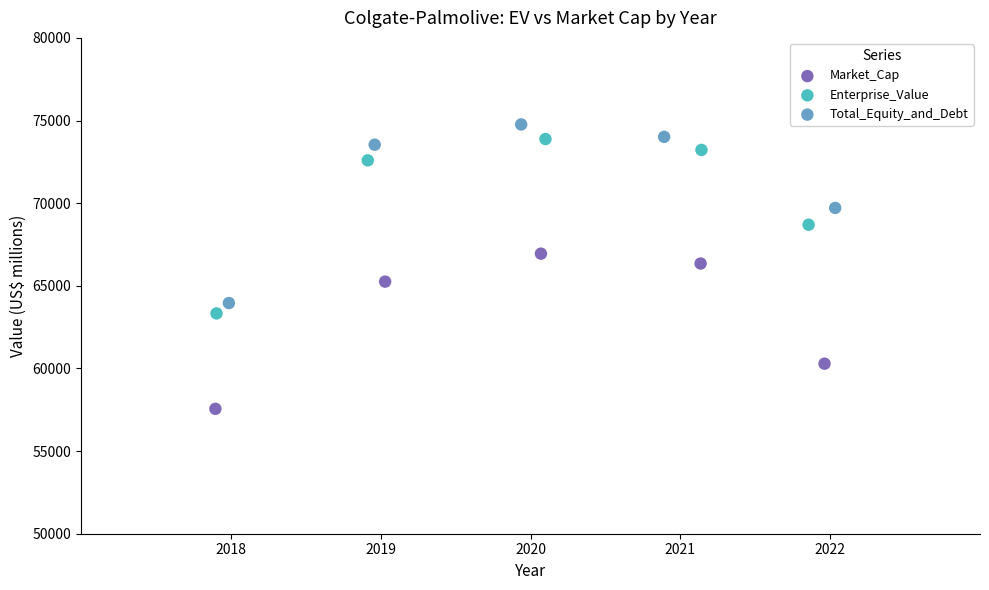

Which series has the largest Y range (max minus min)?

Total_Equity_and_Debt